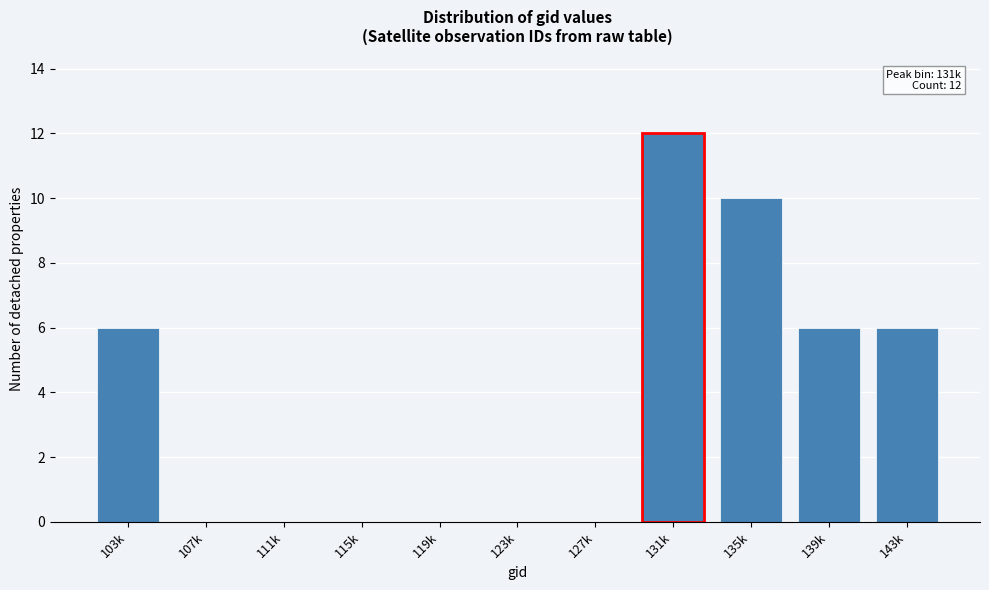

Read the value at 139k.

6